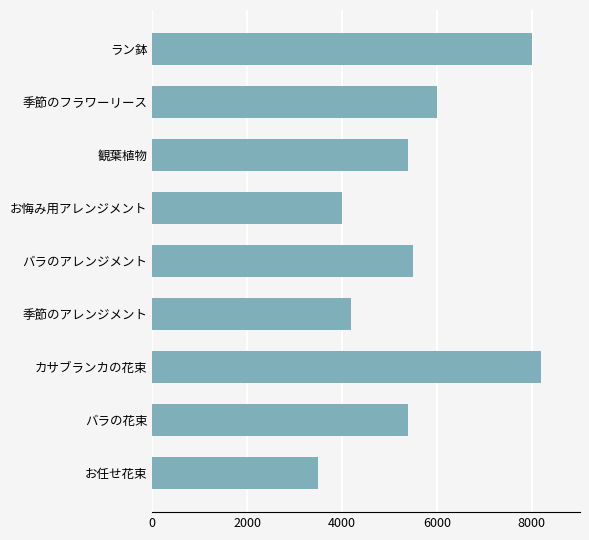

Reading bottom to top, extract all data points from this chart.

お任せ花束=3500	バラの花束=5400	カサブランカの花束=8200	季節のアレンジメント=4200	バラのアレンジメント=5500	お悔み用アレンジメント=4000	観葉植物=5400	季節のフラワーリース=6000	ラン鉢=8000